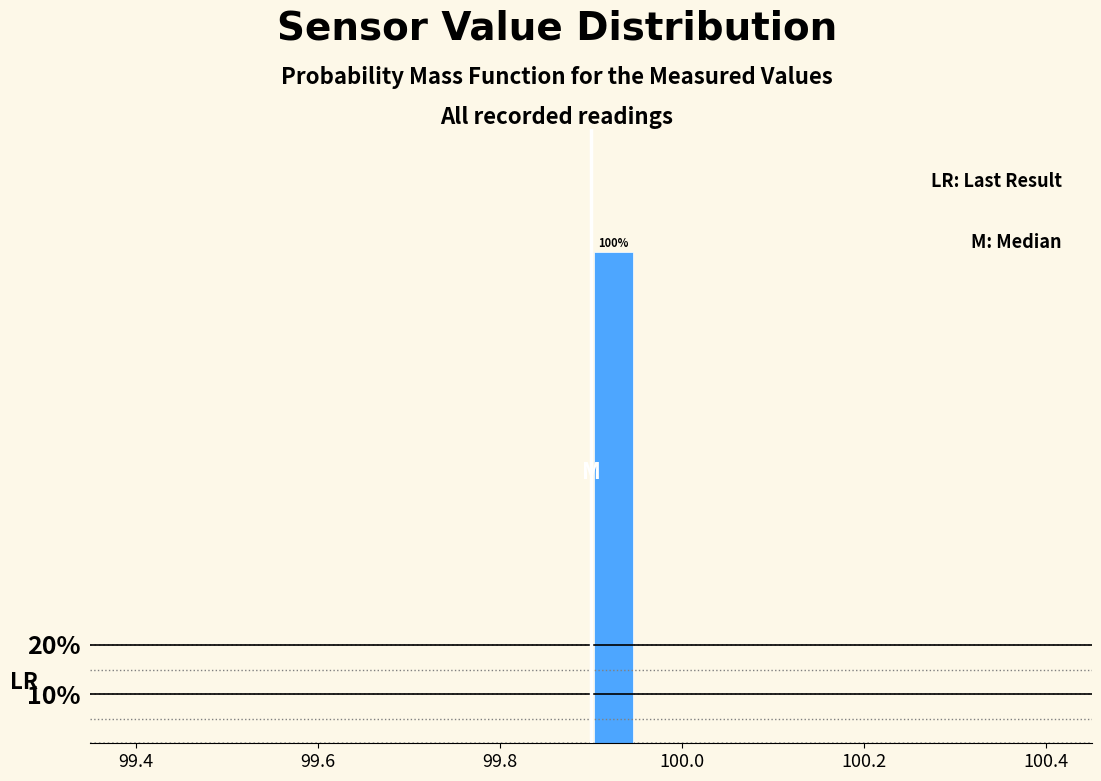

Around what value on the x-axis is the tallest bar? Give the approximate position of its centre, as read against the axis.

99.92